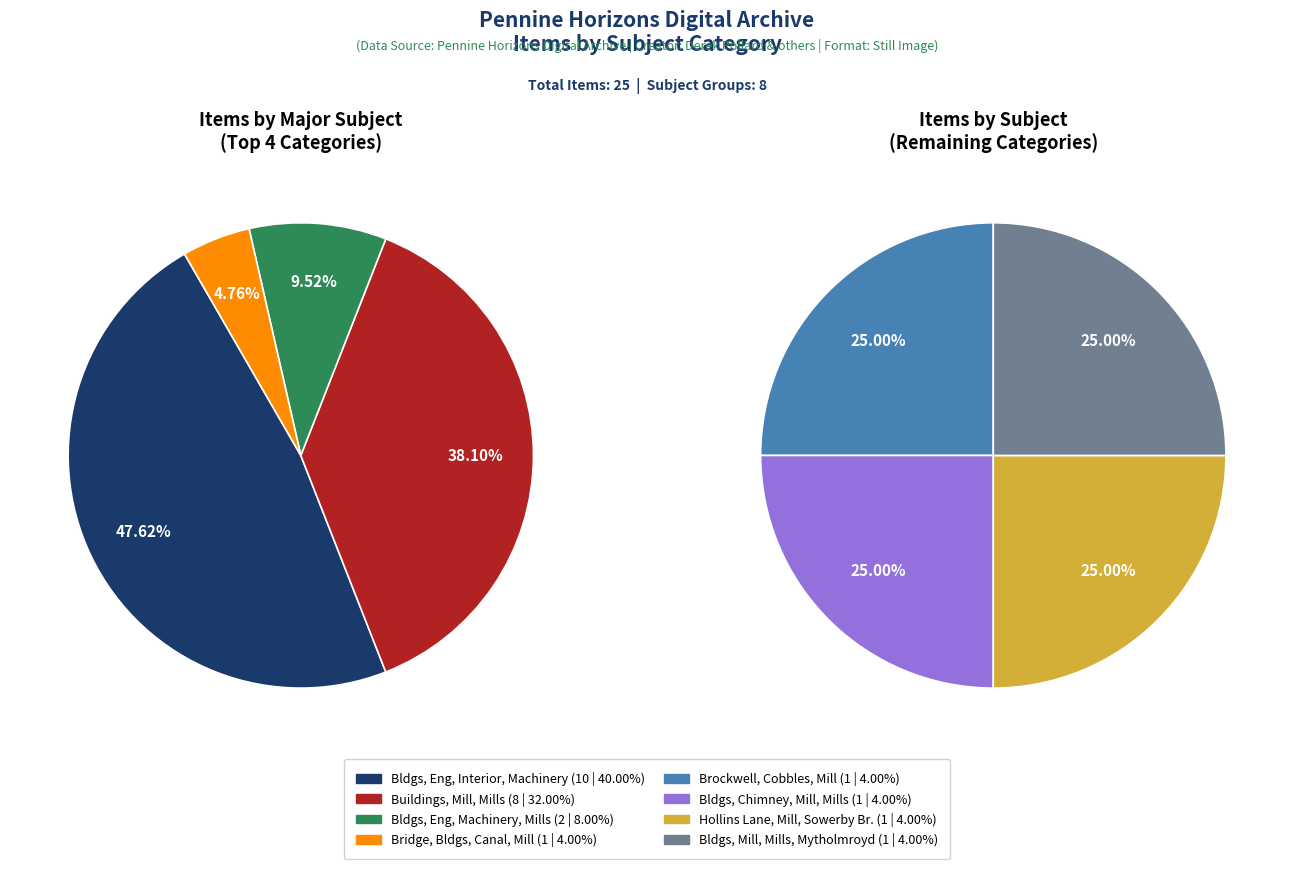

To the nearest percent, what percentage of the pie is Buildings, Chimney, Chimneys, Mill, Mills?

4%